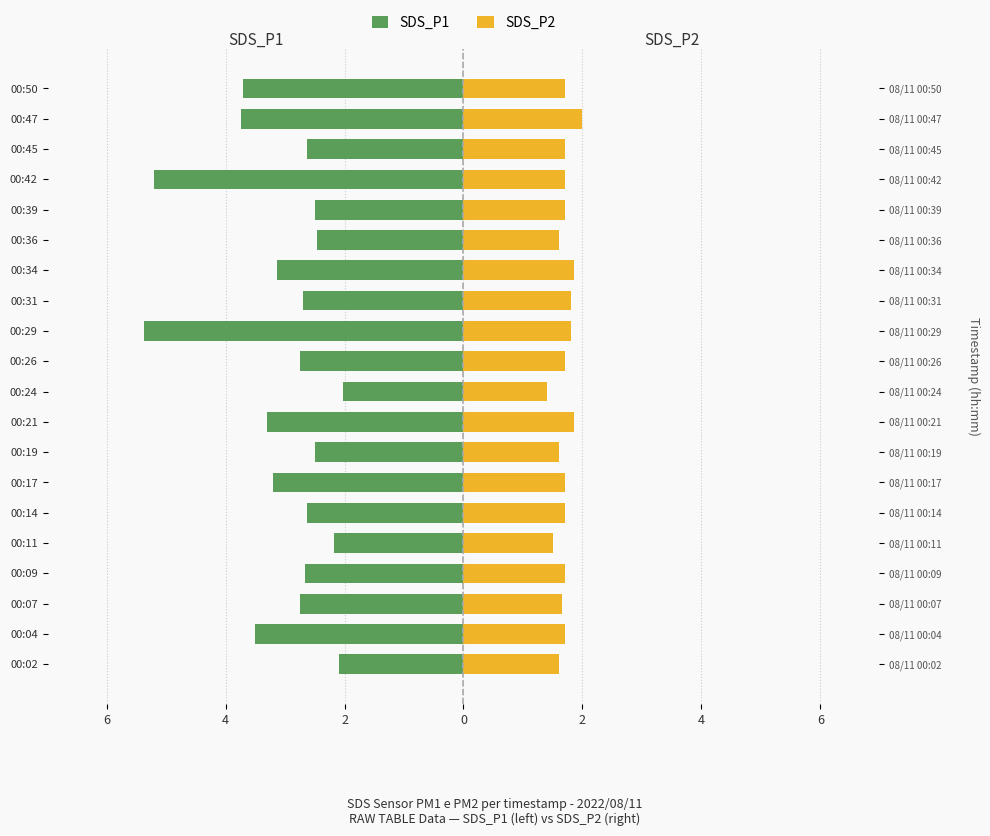

What are all the series names shown in the legend?

SDS_P1, SDS_P2